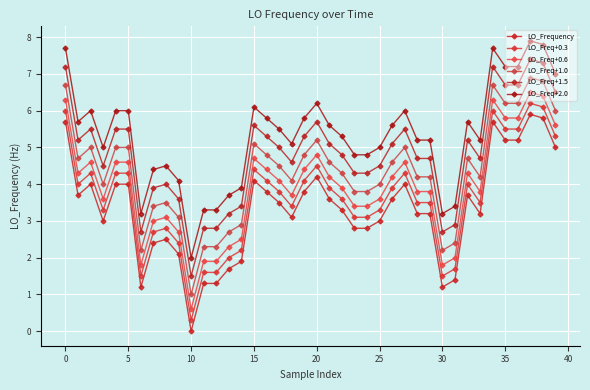

At which label does LO_Freq+1.5 first exceed 5?

0